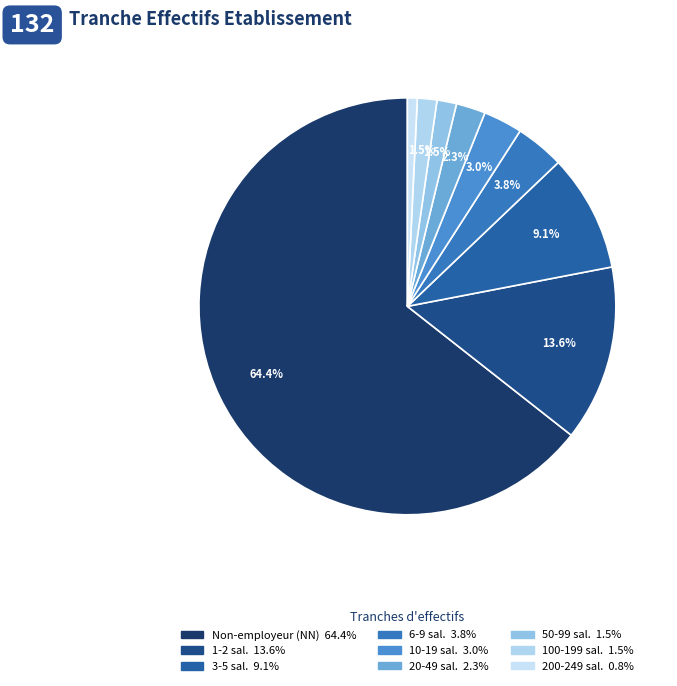

Count the number of slices in the pie.

9